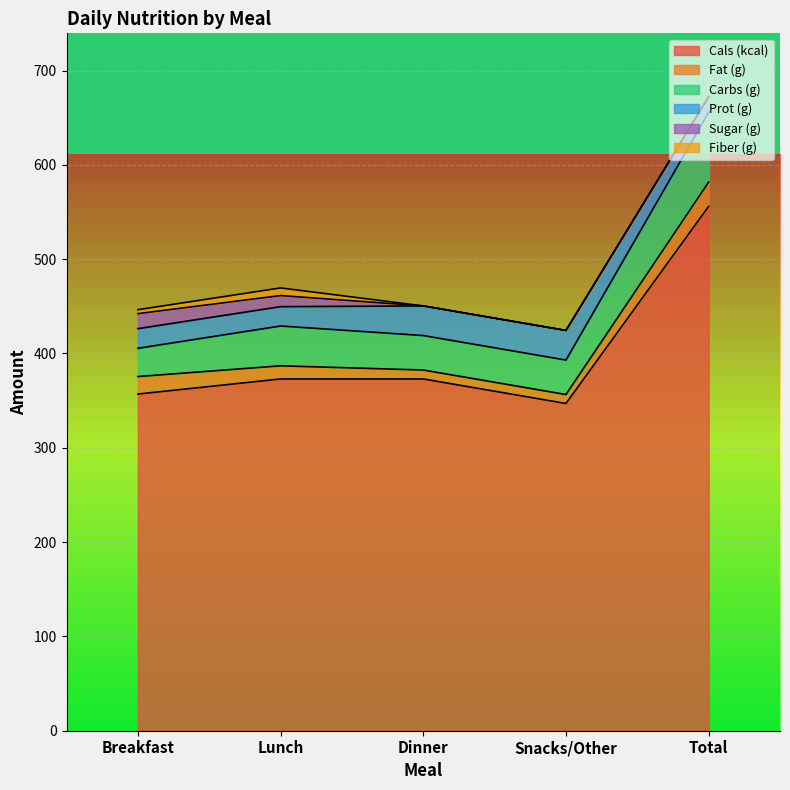

What is the label of the 1st point from the left?

Breakfast